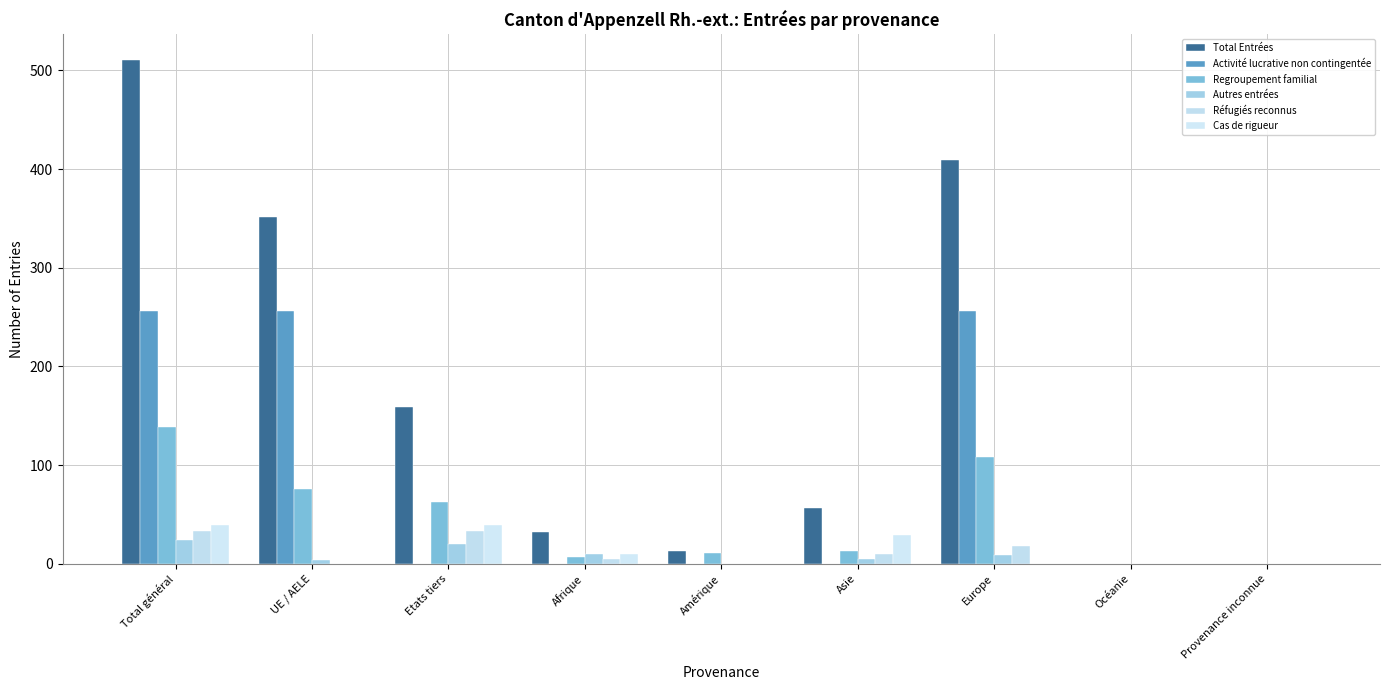

Is the value of Réfugiés reconnus at Europe greater than the value of Regroupement familial at Provenance inconnue?

Yes